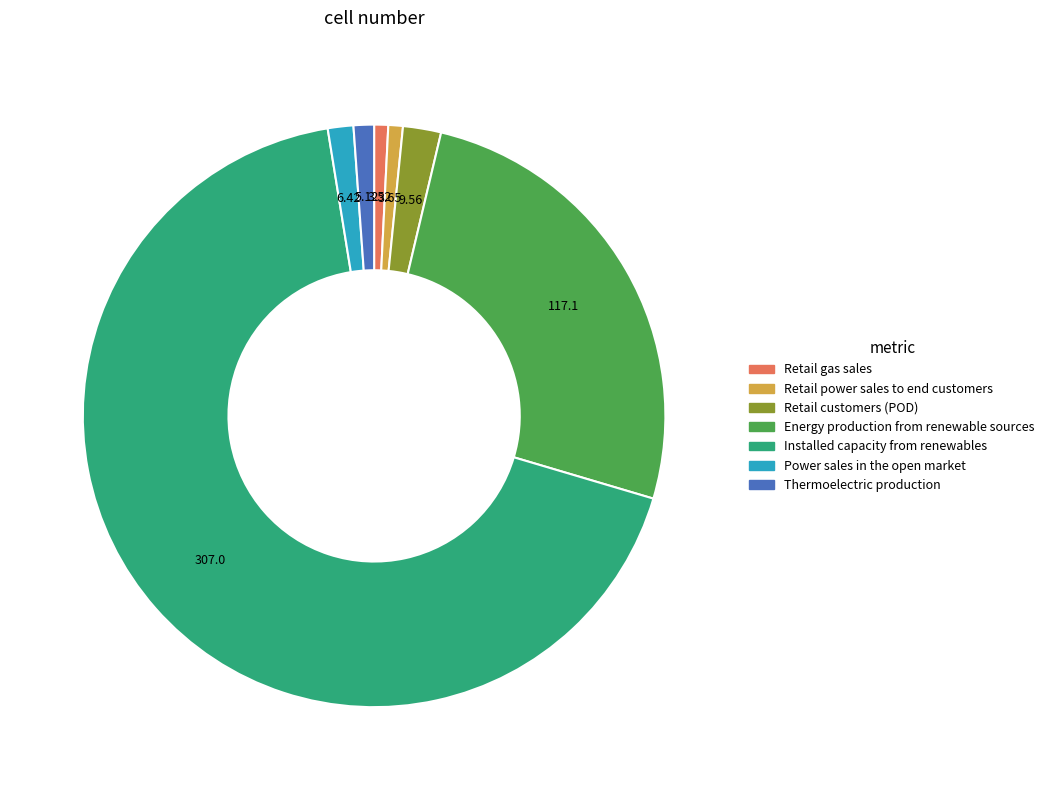

Between Retail power sales to end customers and Installed capacity from renewables, which is larger?

Installed capacity from renewables